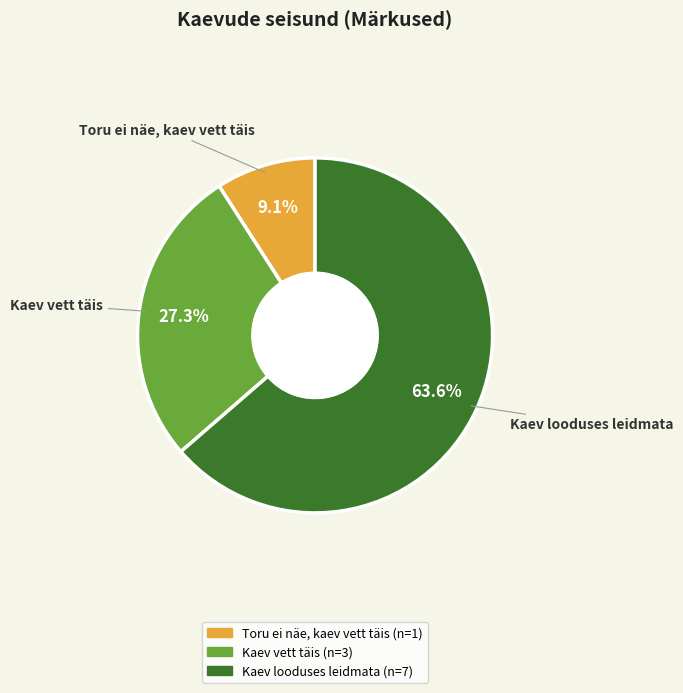

Count the number of slices in the pie.

3